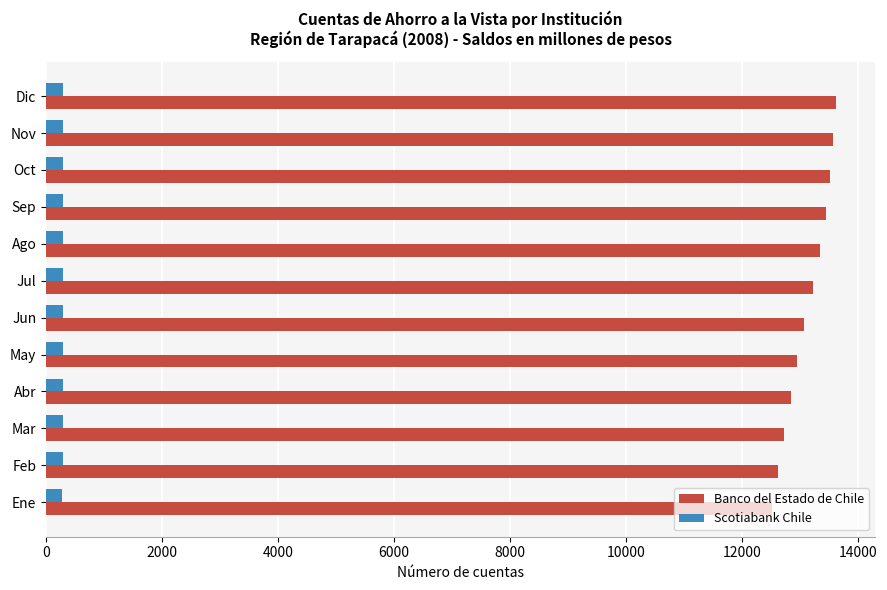

What are all the series names shown in the legend?

Banco del Estado de Chile, Scotiabank Chile